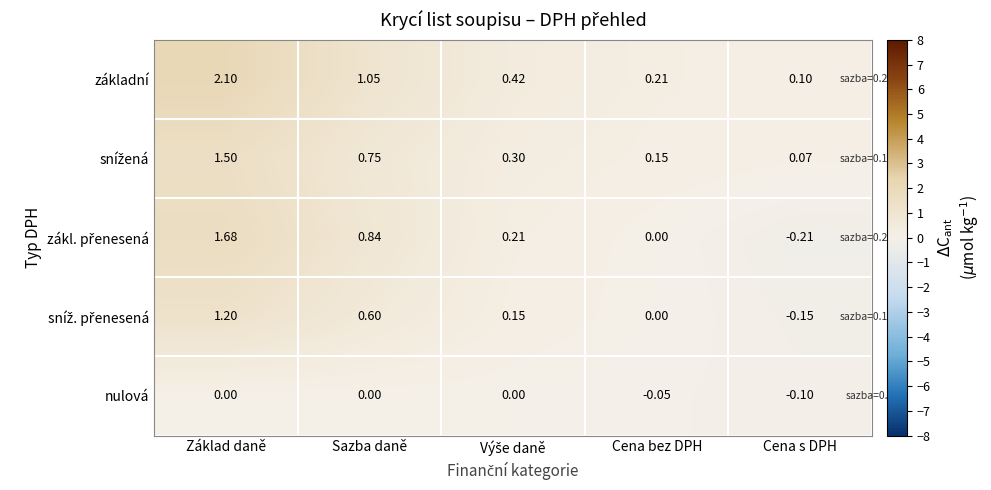

Which category has the lowest value in the nulová series?

Cena s DPH